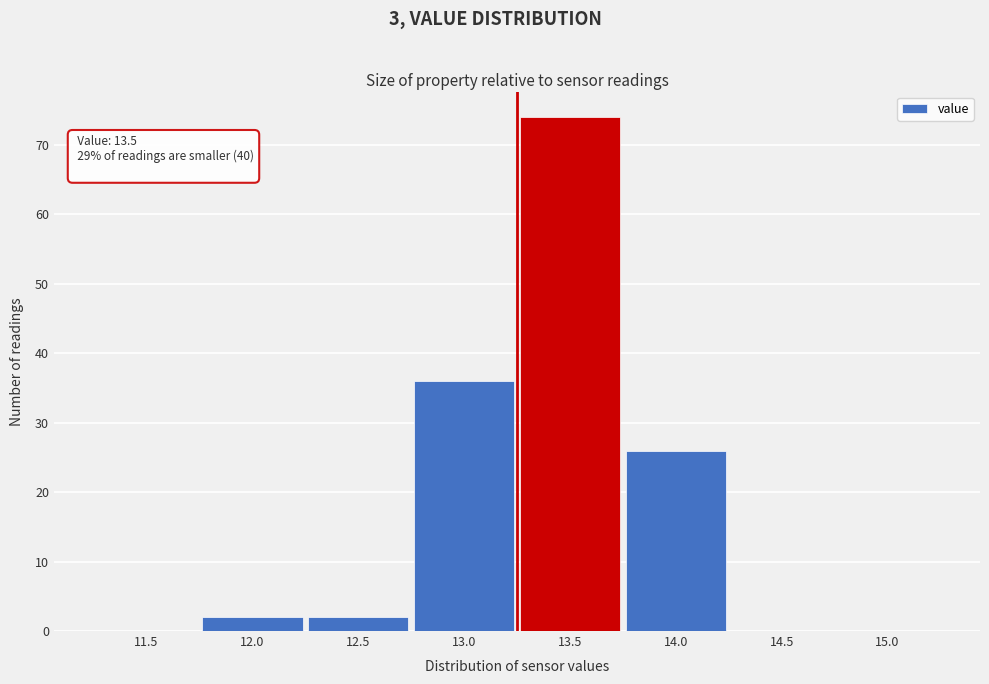

Reading left to right, extract all data points from this chart.

11.5=0	12.0=2	12.5=2	13.0=36	13.5=74	14.0=26	14.5=0	15.0=0